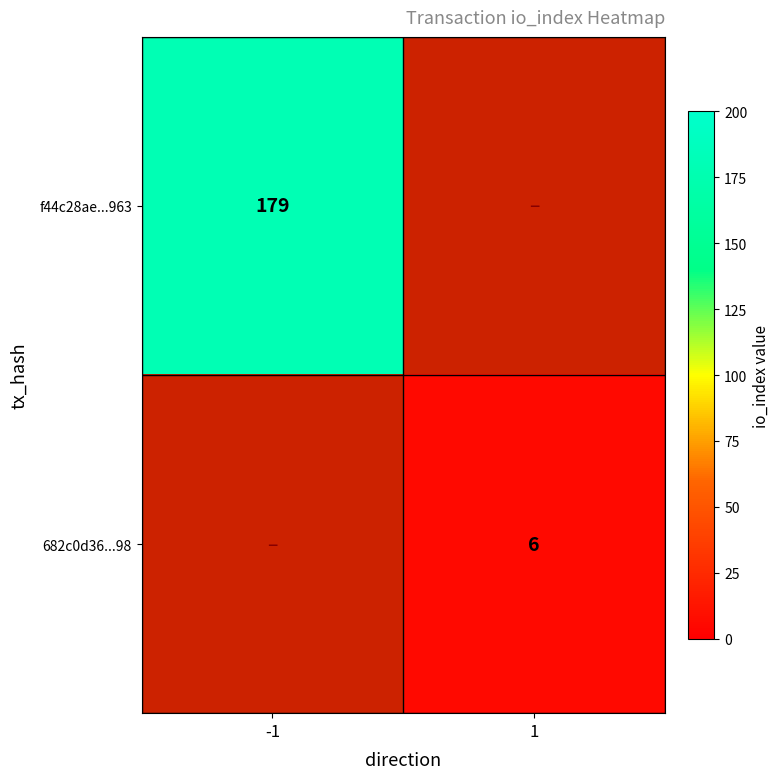

Count the number of data series in this chart.

2